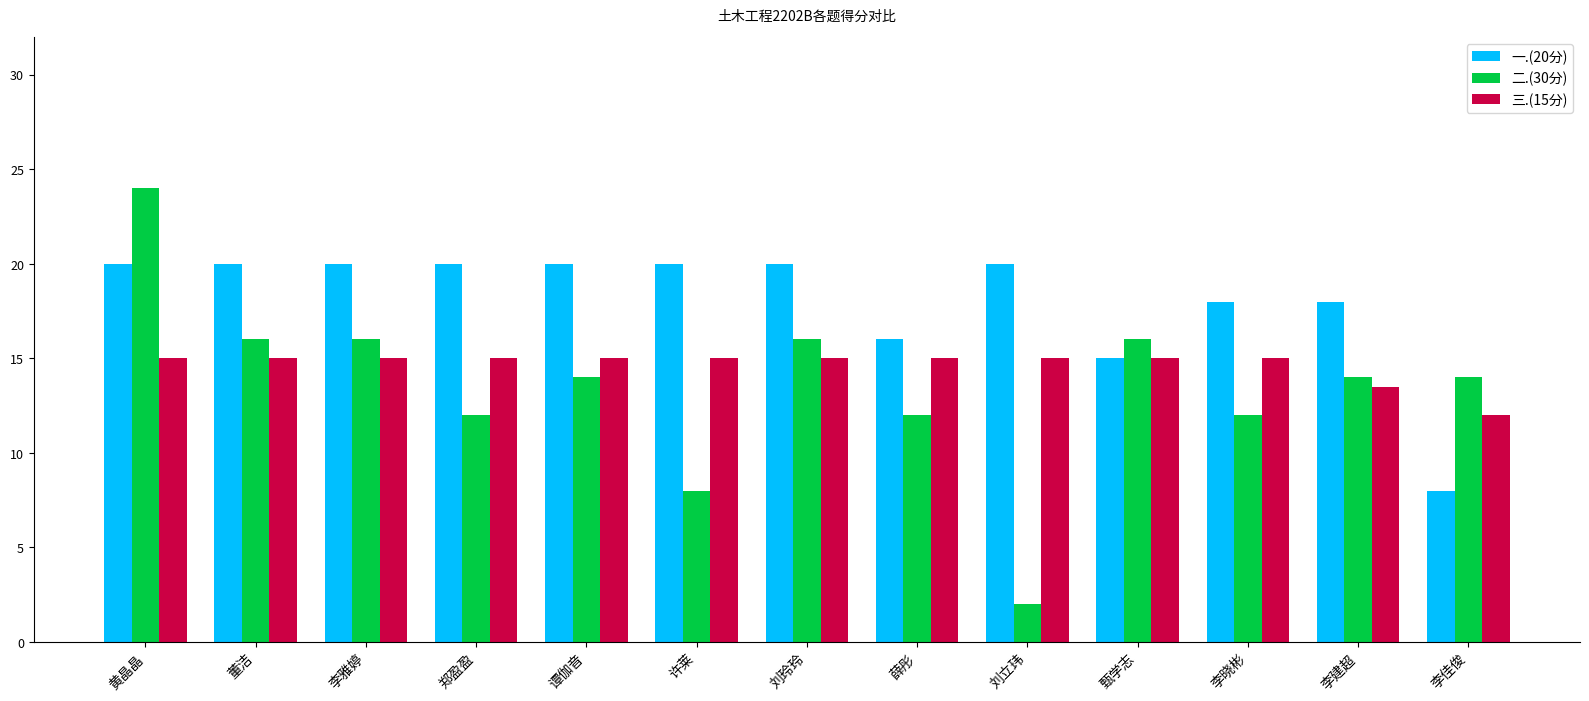

Does the chart contain stacked bars?

No